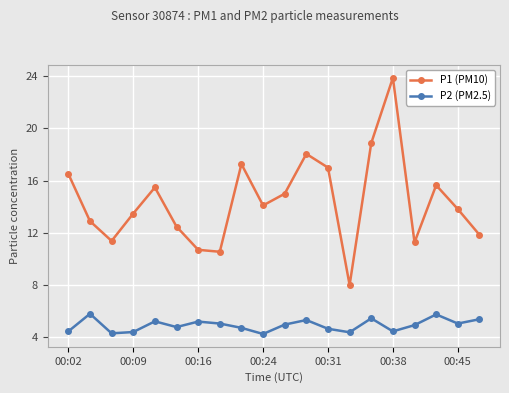

What is the value of the P1 (PM10) point at the 3rd from the left?

11.4